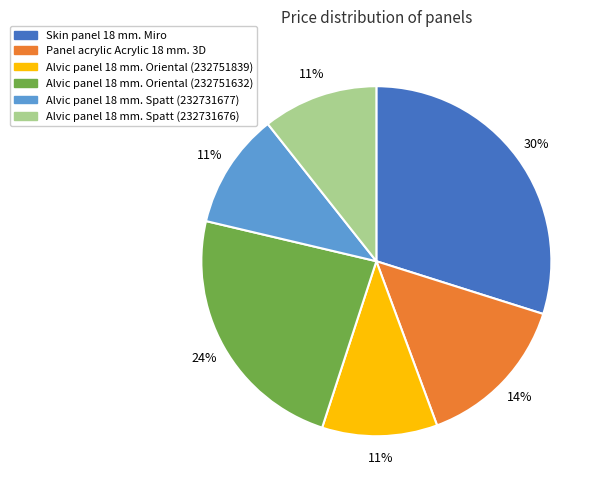

Do Skin panel 18 mm. Miro and Panel acrylic Acrylic 18 mm. 3D together represent more than half of the pie?

No